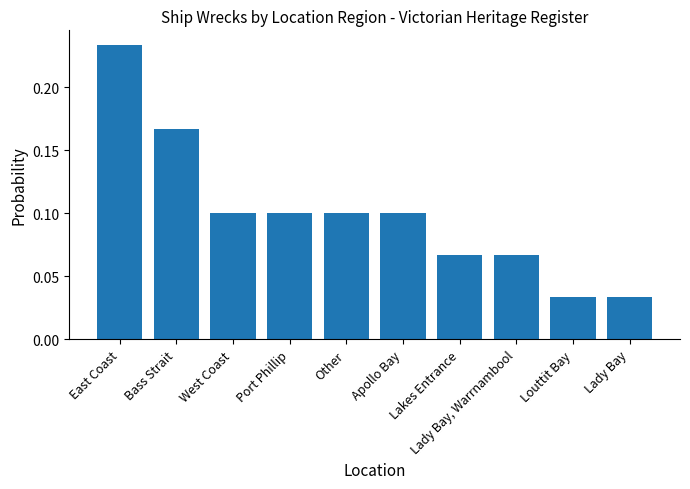

What is the sum of all values?

1.0